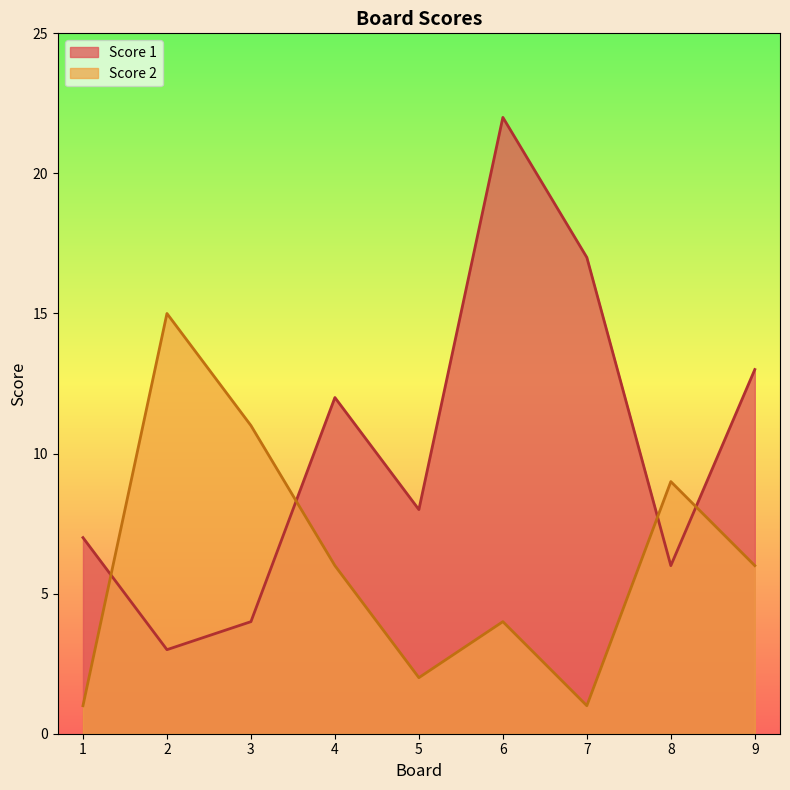

What is the greatest value displayed?

22